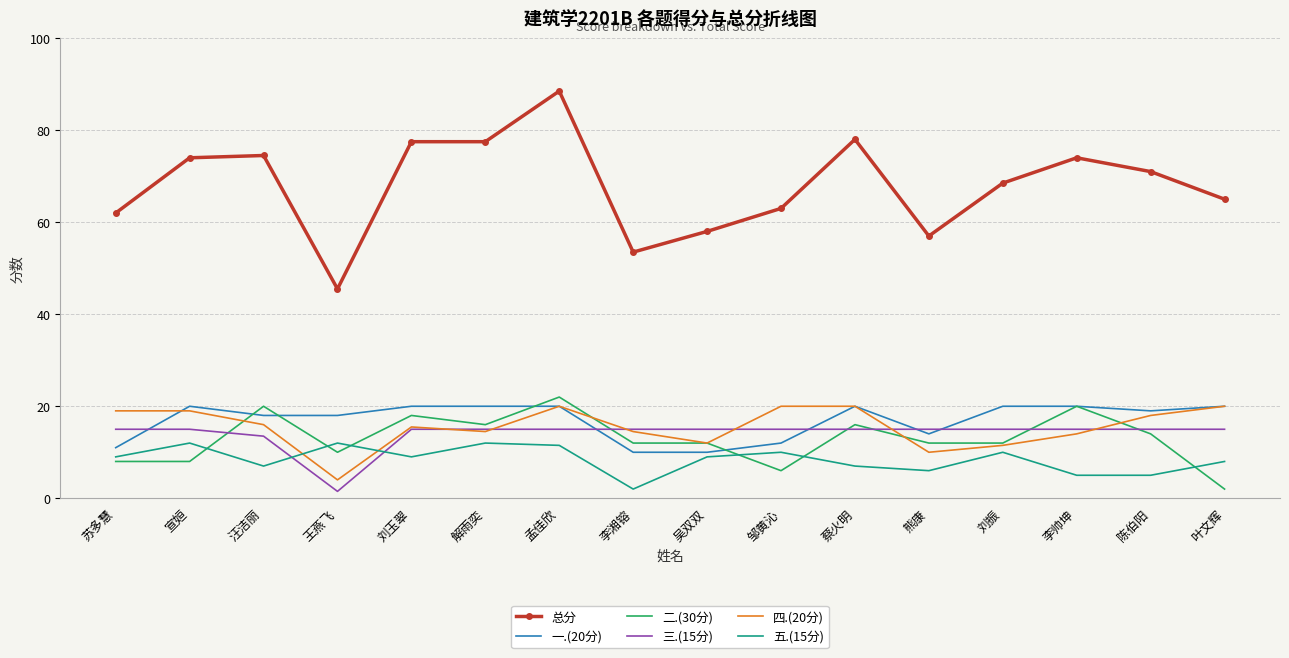

Is the value of 三.(15分) at 陈伯阳 greater than the value of 一.(20分) at 刘振?

No